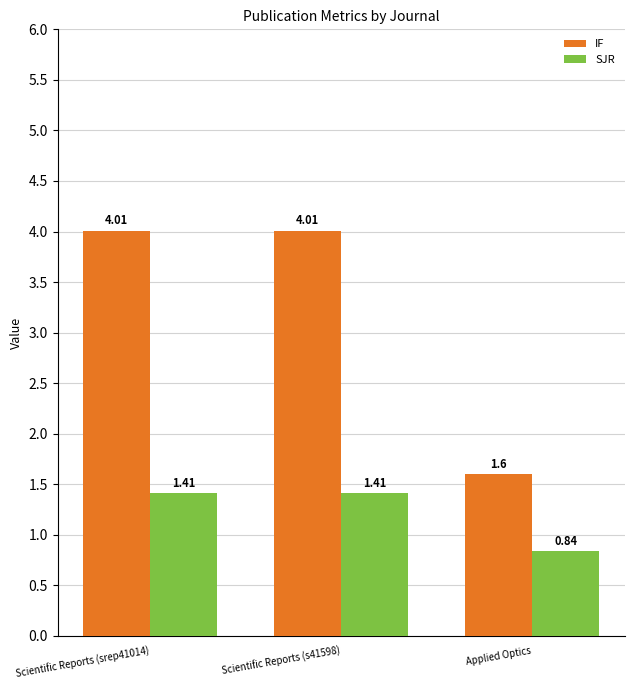

What position from the left is Scientific Reports (s41598)?

2